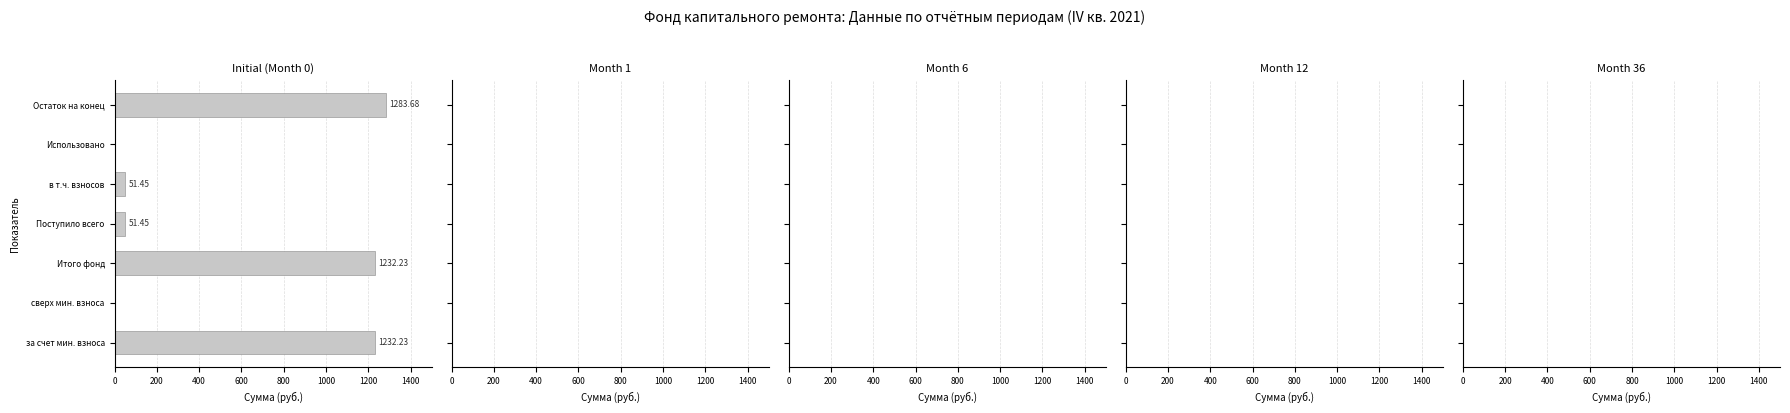

At which category does the chart reach its peak across all series?

Остаток на конец